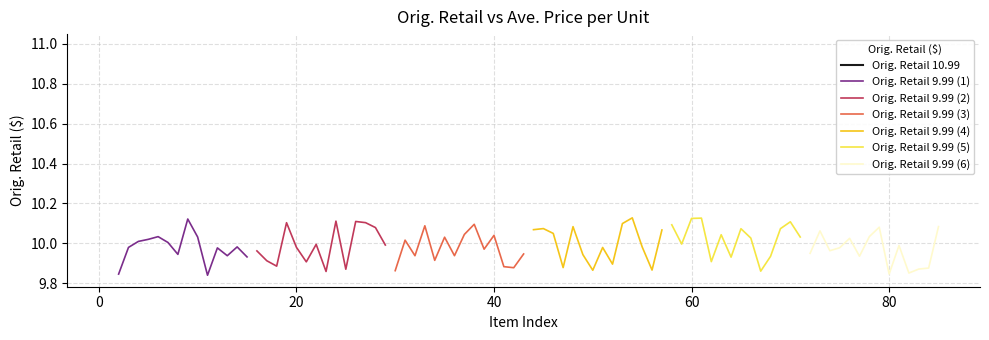

How many values in the Orig. Retail 9.99 (4) series are below 10?

7